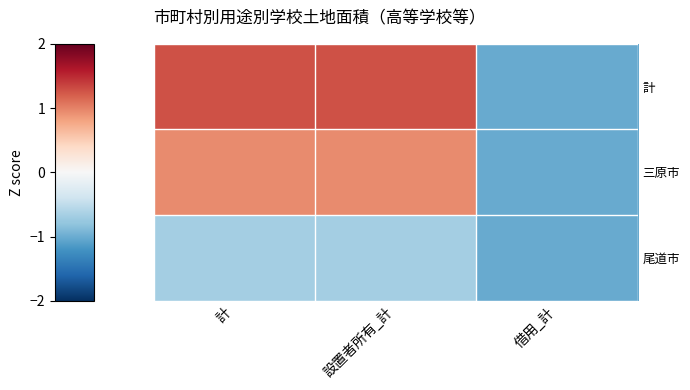

Which series changed the most between 設置者所有_計 and 借用_計?

計